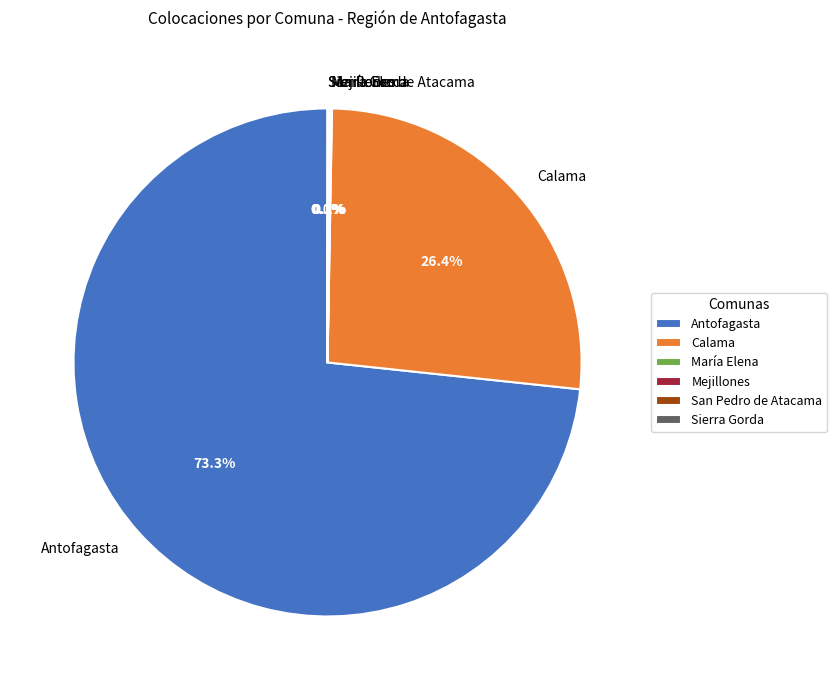

To the nearest percent, what is the average slice percentage?

17%